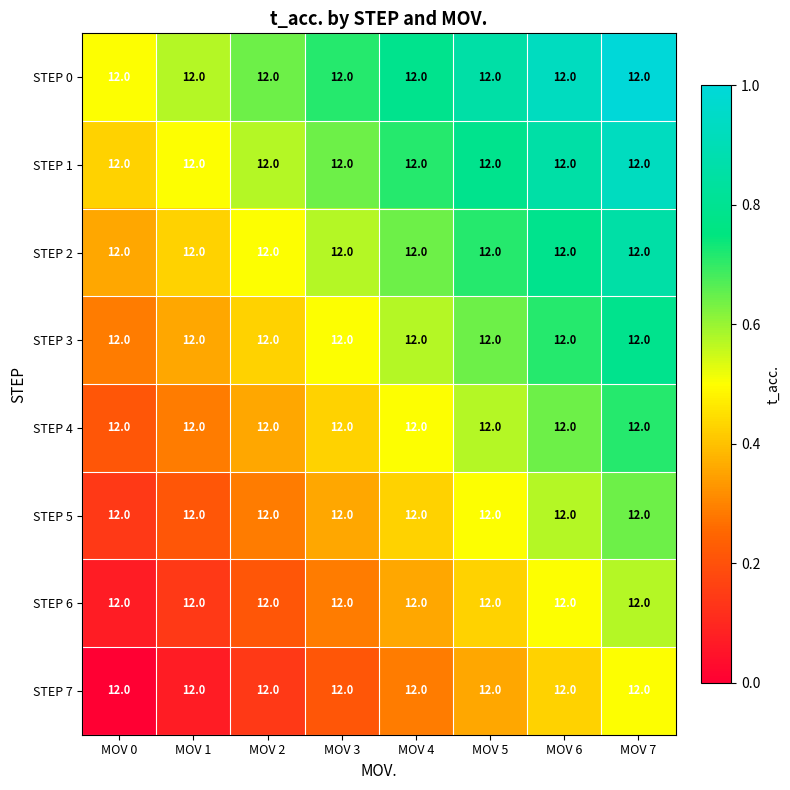

Reading right to left, transcribe all the data shown in this chart.

STEP 0: MOV 7=12.0	MOV 6=12.0	MOV 5=12.0	MOV 4=12.0	MOV 3=12.0	MOV 2=12.0	MOV 1=12.0	MOV 0=12.0
STEP 1: MOV 7=12.0	MOV 6=12.0	MOV 5=12.0	MOV 4=12.0	MOV 3=12.0	MOV 2=12.0	MOV 1=12.0	MOV 0=12.0
STEP 2: MOV 7=12.0	MOV 6=12.0	MOV 5=12.0	MOV 4=12.0	MOV 3=12.0	MOV 2=12.0	MOV 1=12.0	MOV 0=12.0
STEP 3: MOV 7=12.0	MOV 6=12.0	MOV 5=12.0	MOV 4=12.0	MOV 3=12.0	MOV 2=12.0	MOV 1=12.0	MOV 0=12.0
STEP 4: MOV 7=12.0	MOV 6=12.0	MOV 5=12.0	MOV 4=12.0	MOV 3=12.0	MOV 2=12.0	MOV 1=12.0	MOV 0=12.0
STEP 5: MOV 7=12.0	MOV 6=12.0	MOV 5=12.0	MOV 4=12.0	MOV 3=12.0	MOV 2=12.0	MOV 1=12.0	MOV 0=12.0
STEP 6: MOV 7=12.0	MOV 6=12.0	MOV 5=12.0	MOV 4=12.0	MOV 3=12.0	MOV 2=12.0	MOV 1=12.0	MOV 0=12.0
STEP 7: MOV 7=12.0	MOV 6=12.0	MOV 5=12.0	MOV 4=12.0	MOV 3=12.0	MOV 2=12.0	MOV 1=12.0	MOV 0=12.0